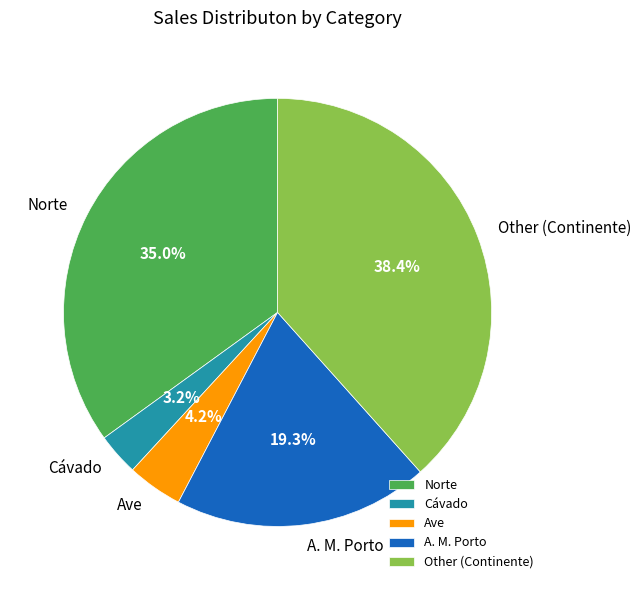

How much of the chart is everything except Ave?

95.8%